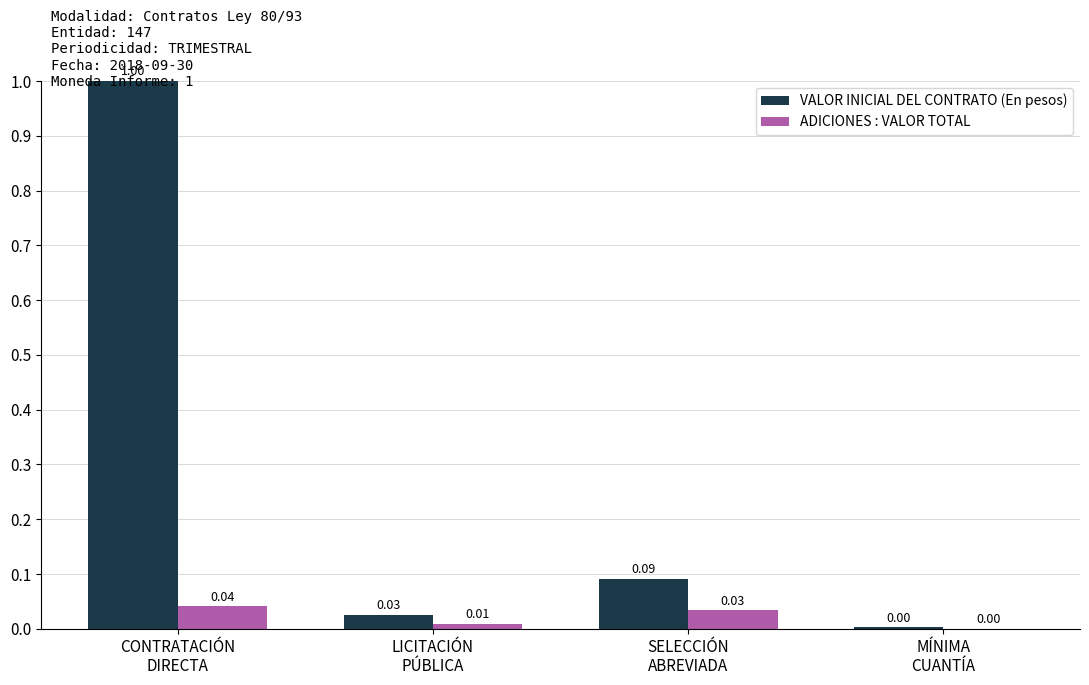

True or false: ADICIONES : VALOR TOTAL has a value of 0.0 at SELECCIÓN
ABREVIADA.

True